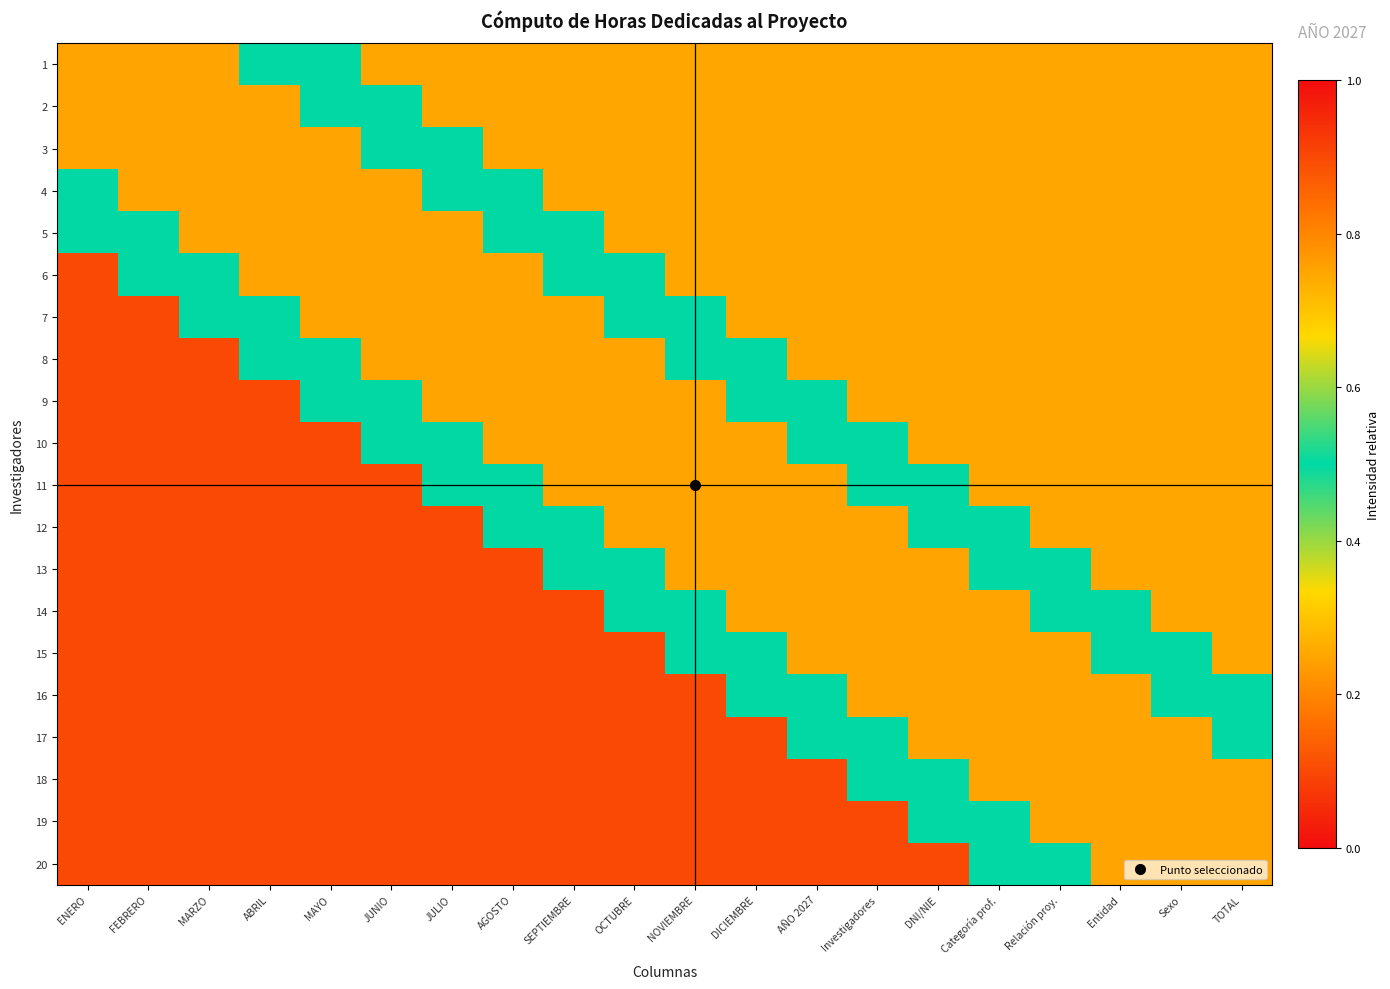

List the series in order of their peak value, lowest first.

1, 2, 3, 4, 5, 6, 7, 8, 9, 10, 11, 12, 13, 14, 15, 16, 17, 18, 19, 20